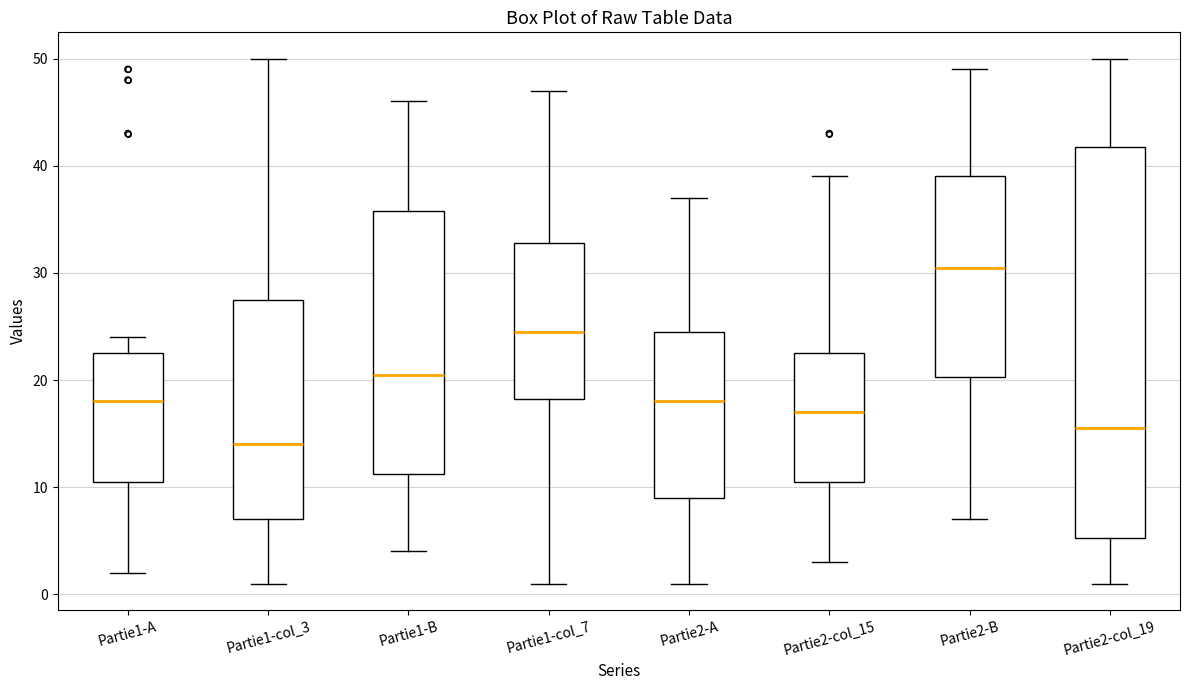

Reading left to right, read every box against the y-axis: the position of its median line, the range the box covers, and the ends of its whiskers. The values are not printed on the chart, so give them approximately, as read against the axis.

Partie1-A: median 18, box 11 to 23, whiskers 2 to 24
Partie1-col_3: median 14, box 7 to 28, whiskers 1 to 50
Partie1-B: median 21, box 11 to 36, whiskers 4 to 46
Partie1-col_7: median 25, box 18 to 33, whiskers 1 to 47
Partie2-A: median 18, box 9 to 25, whiskers 1 to 37
Partie2-col_15: median 17, box 11 to 23, whiskers 3 to 39
Partie2-B: median 31, box 20 to 39, whiskers 7 to 49
Partie2-col_19: median 16, box 5 to 42, whiskers 1 to 50